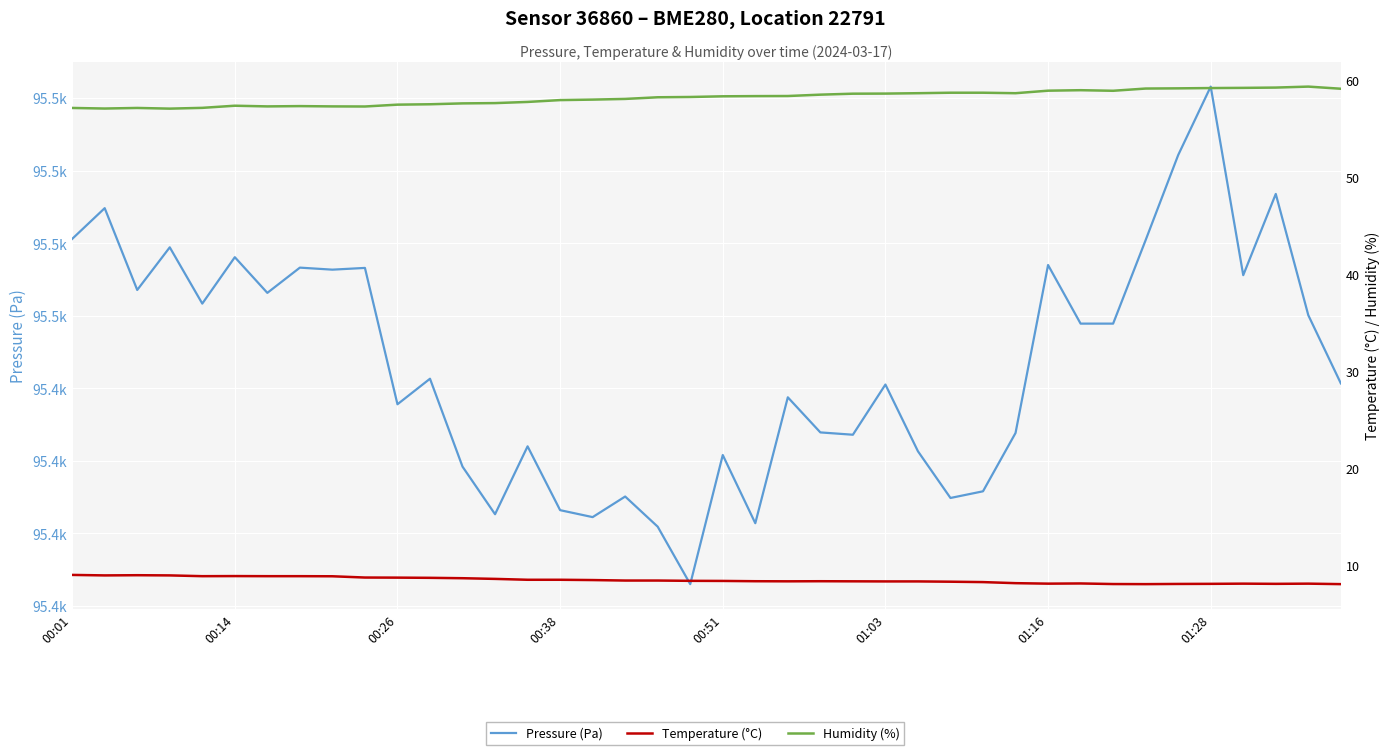

Is the value of Pressure (Pa) at 29 greater than the value of Temperature (°C) at 00:01?

Yes